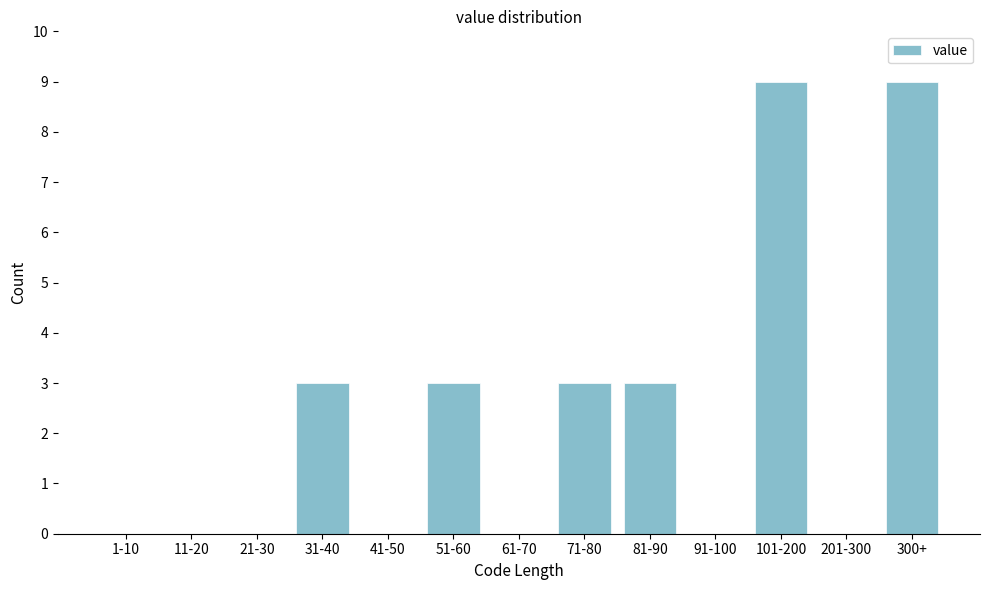

Reading left to right, transcribe all the data shown in this chart.

1-10=0	11-20=0	21-30=0	31-40=3	41-50=0	51-60=3	61-70=0	71-80=3	81-90=3	91-100=0	101-200=9	201-300=0	300+=9